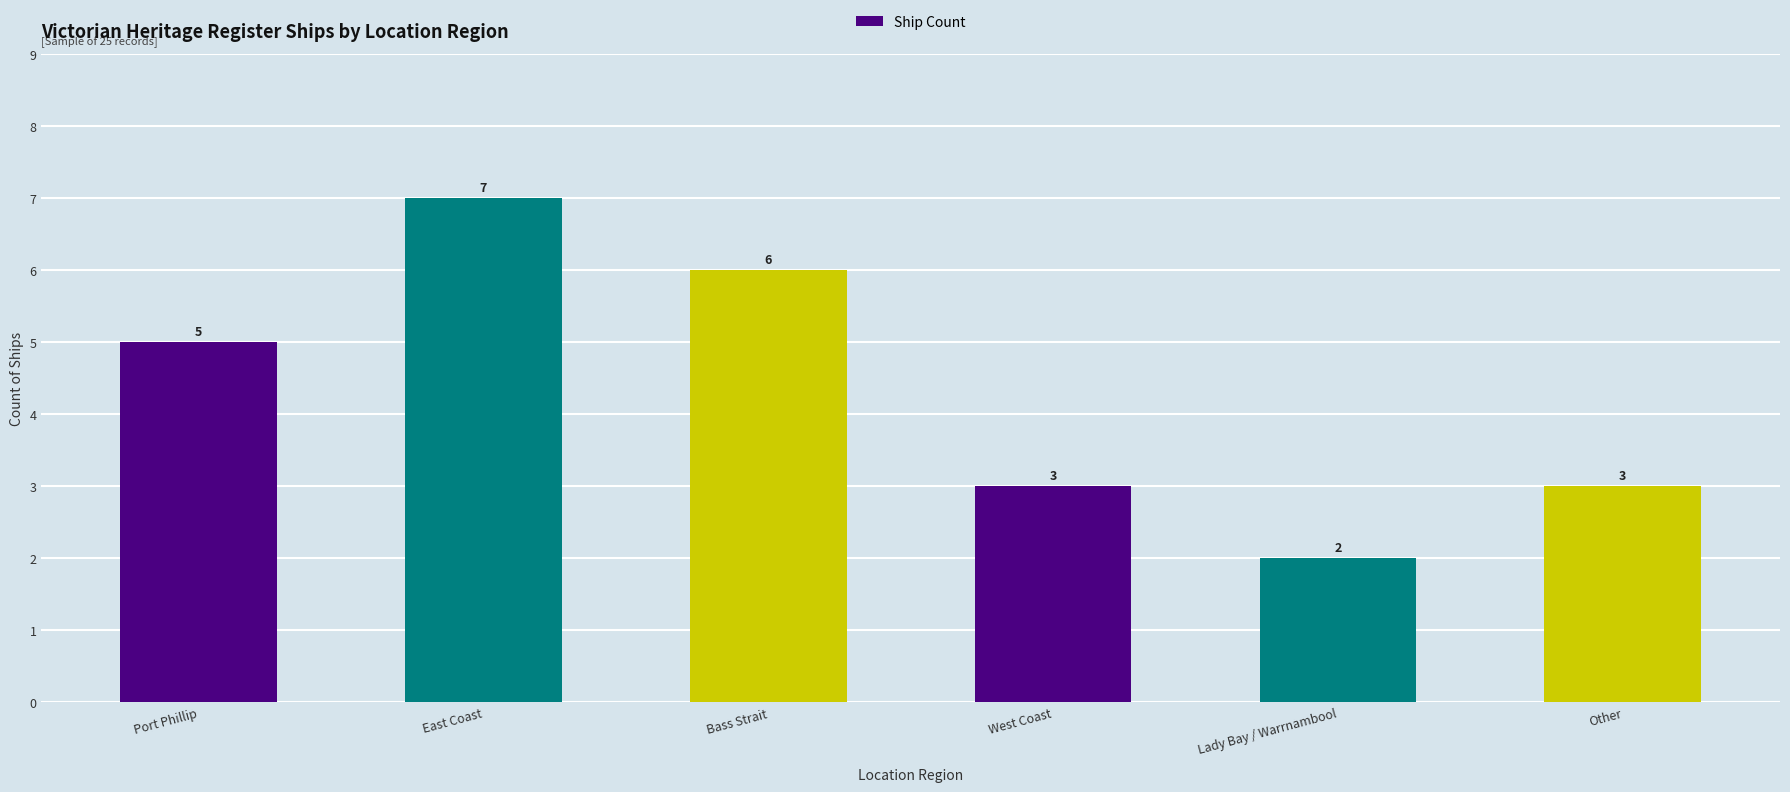

What is the label of the 6th bar from the left?

Other